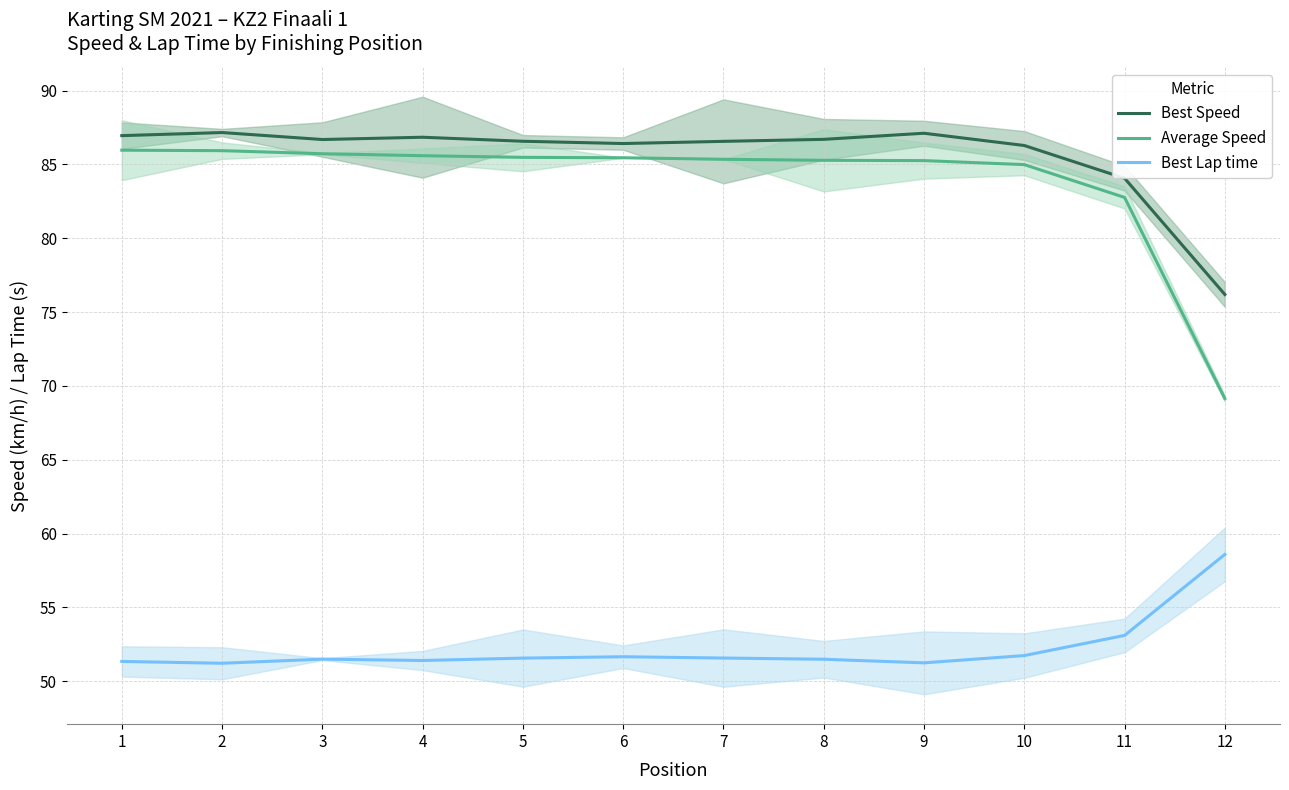

What is the approximate value of Best Speed at 2?

87.2